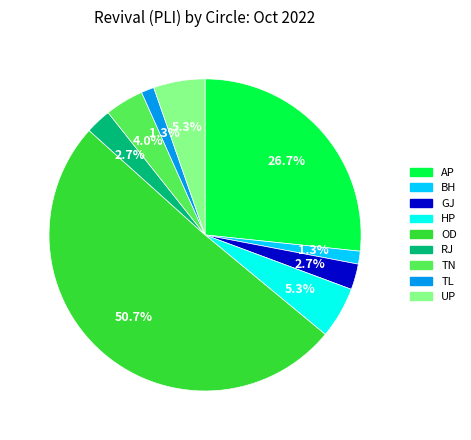

Which slice is the largest?

OD